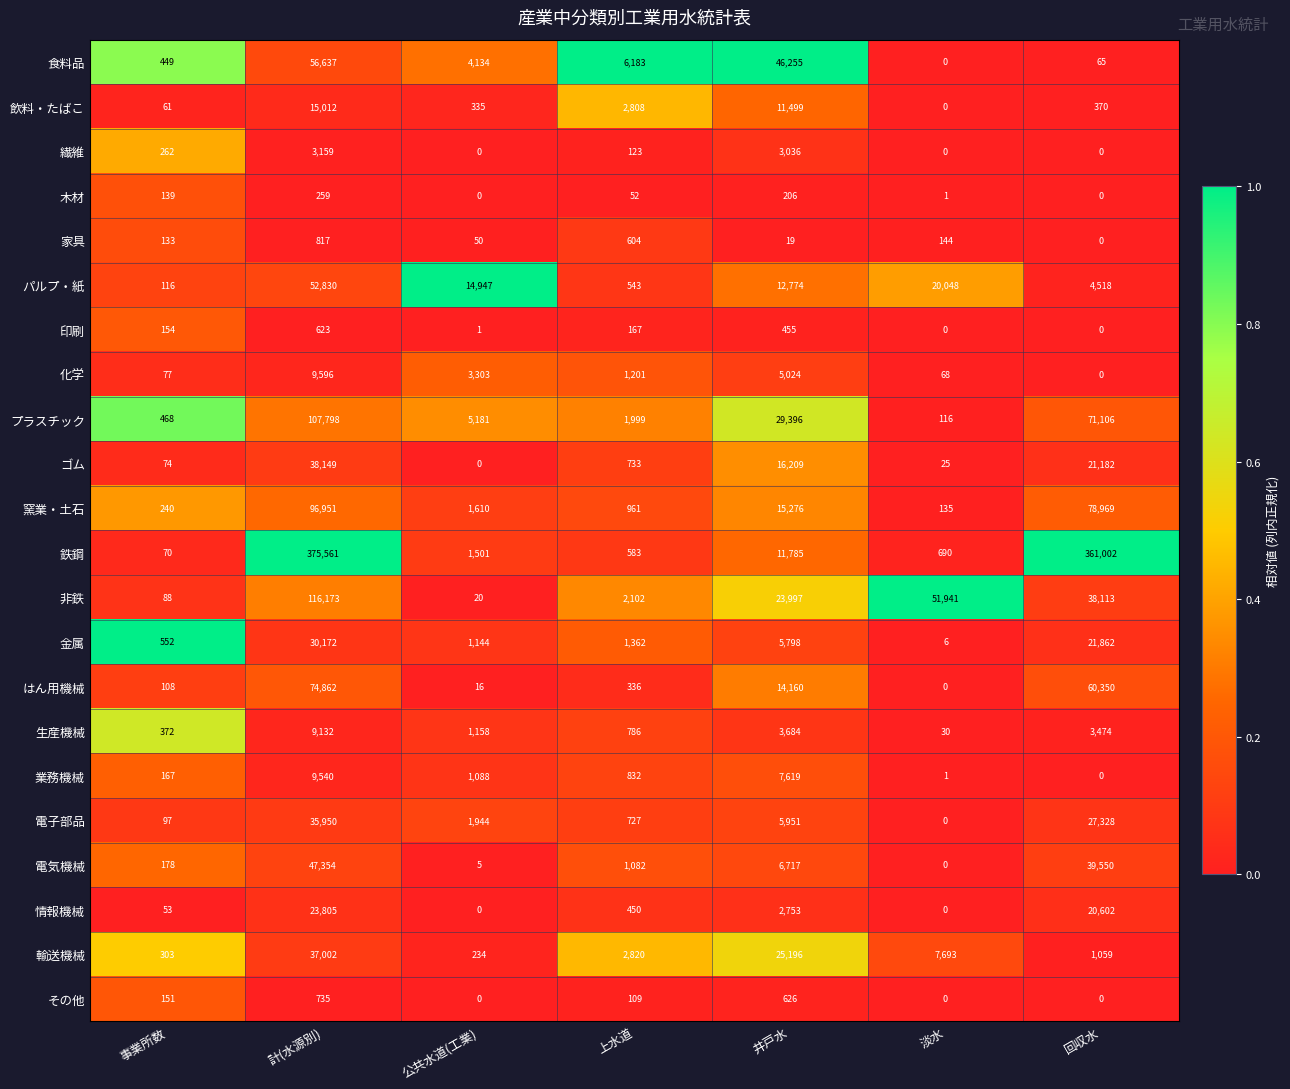

What is the difference between the second highest and second lowest values in the 輸送機械 series?

24893